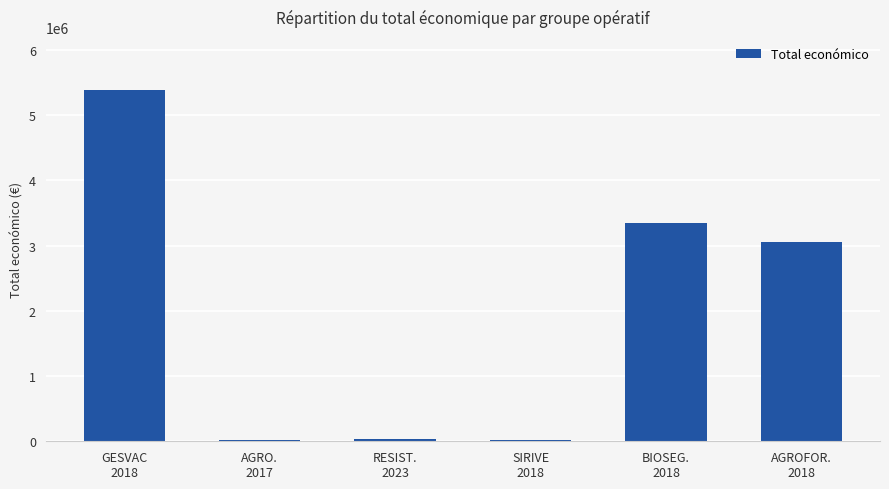

What is the sum of all values?

11861316